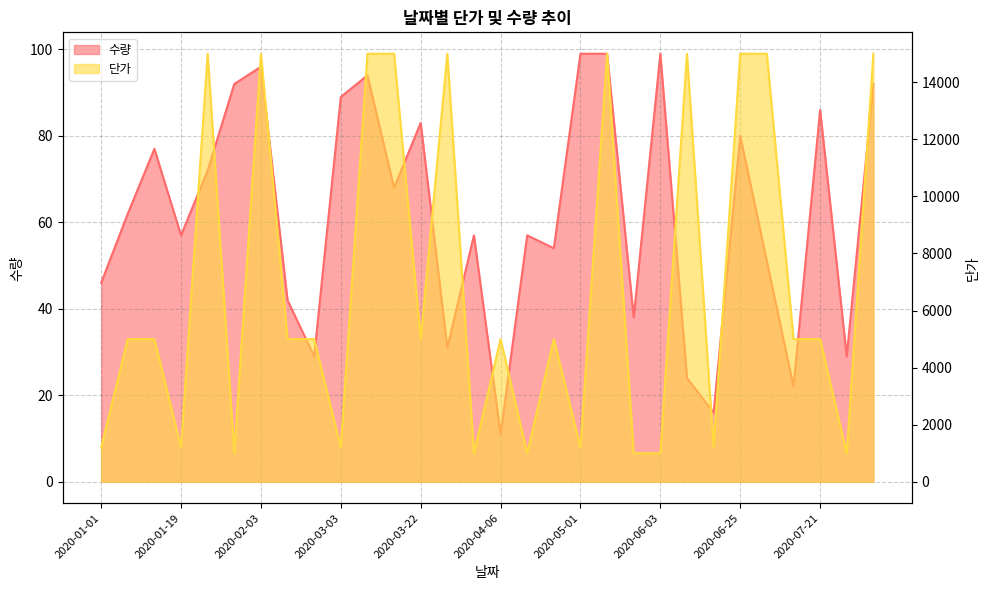

What is the difference between the 단가 values at 2020-01-13 and 2020-06-25?

10000